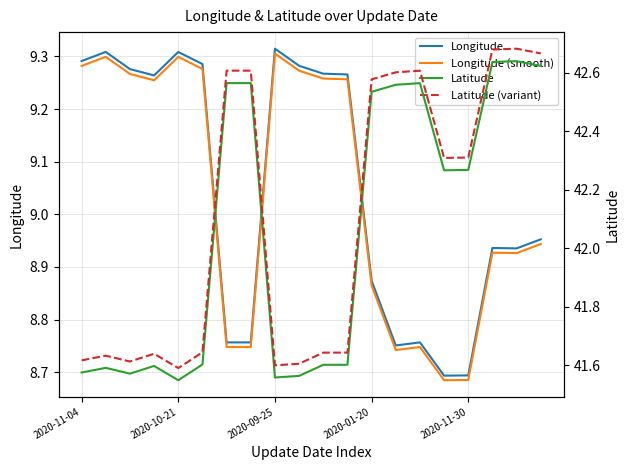

What is the sum of the Longitude values at 9 and 14?

18.0